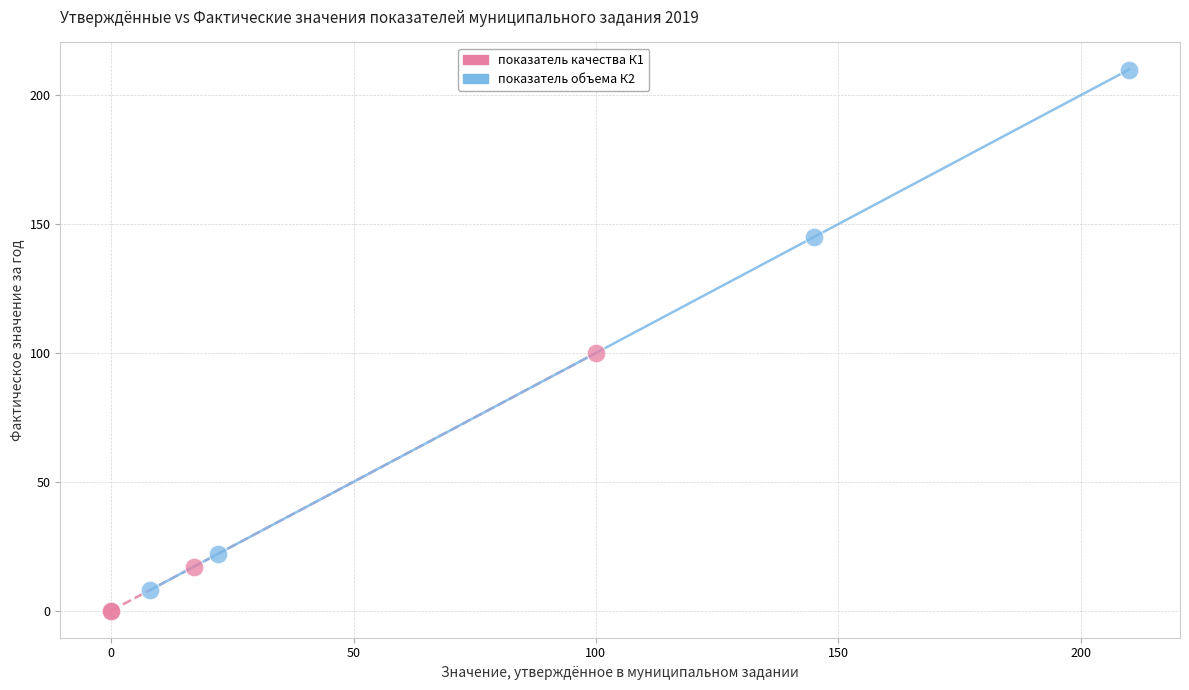

Which series reaches the maximum Y coordinate?

показатель объема К2